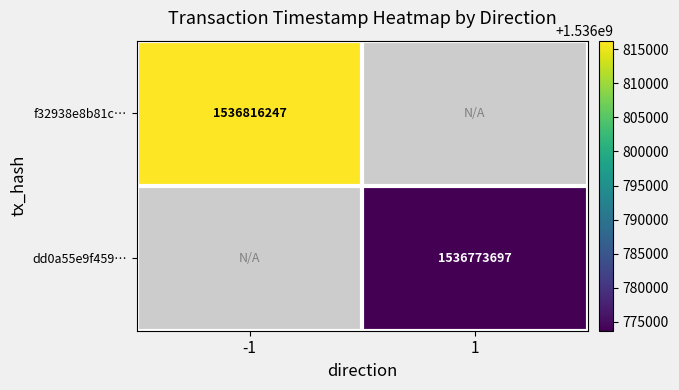

How many series are shown in this chart?

2